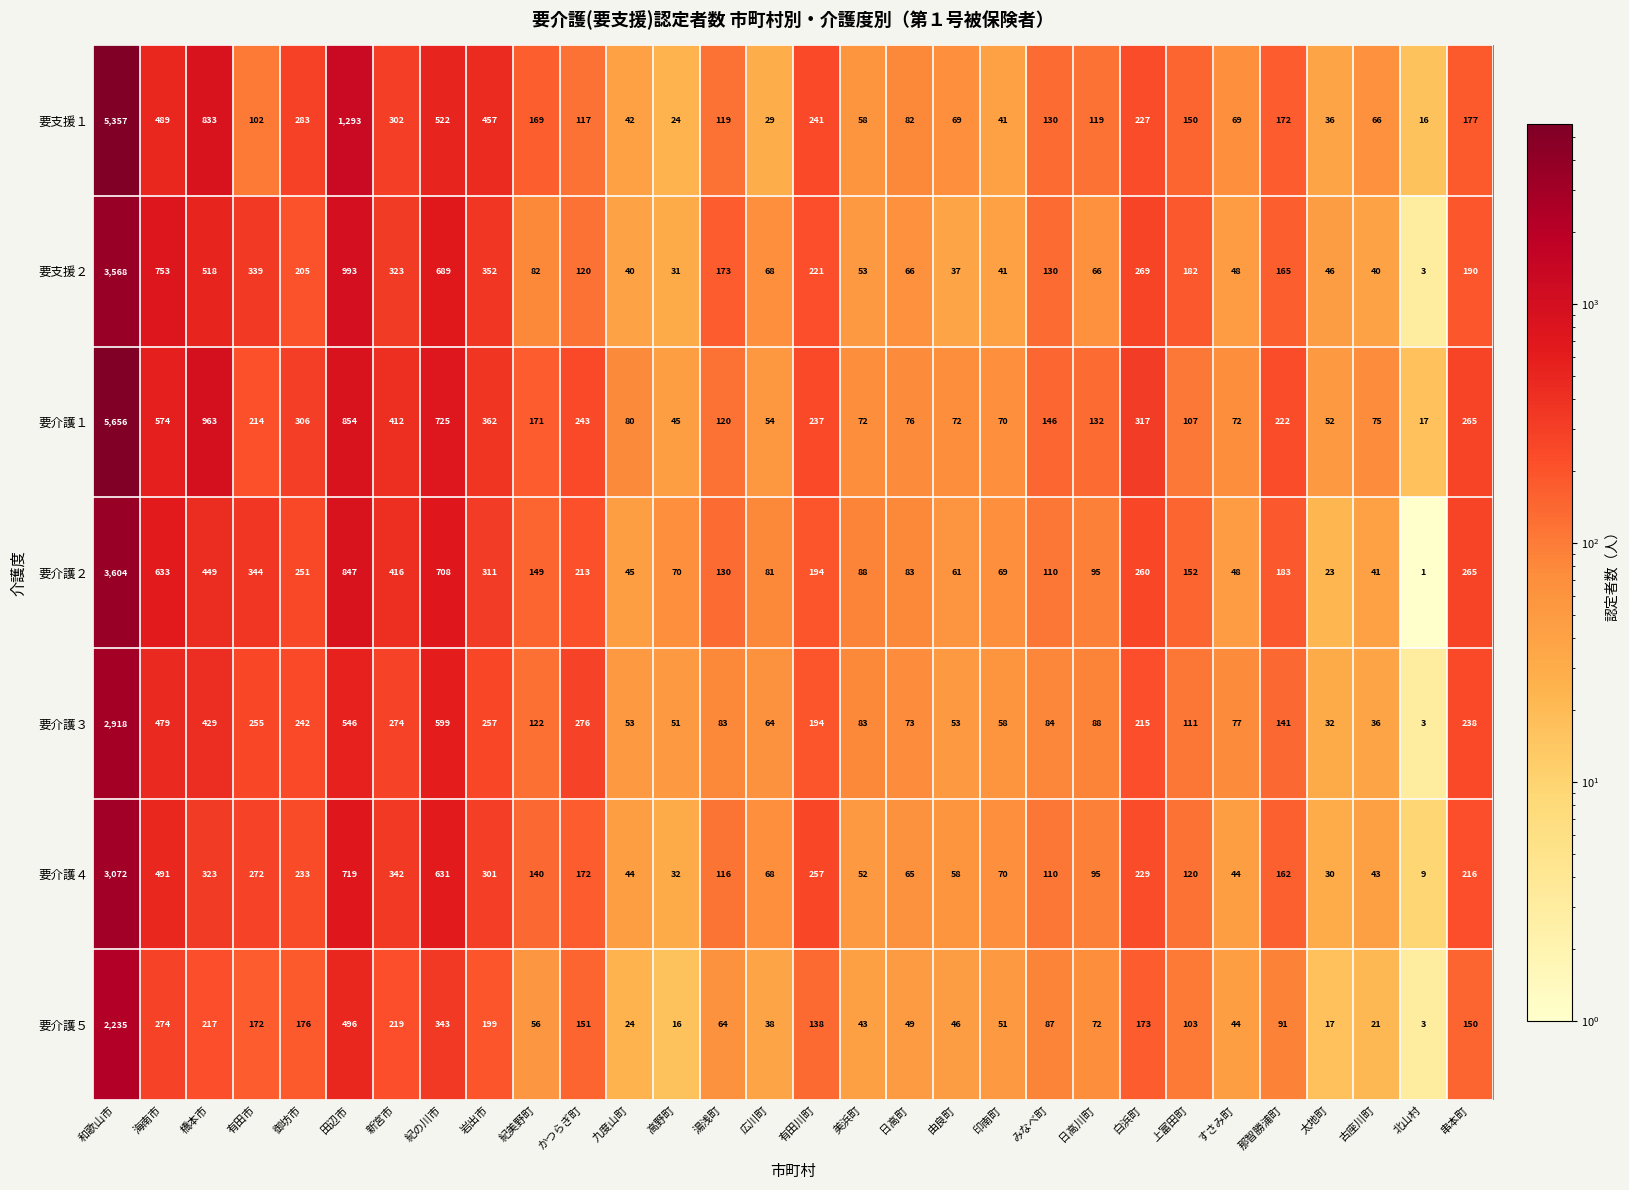

How many categories are shown in the chart?

30